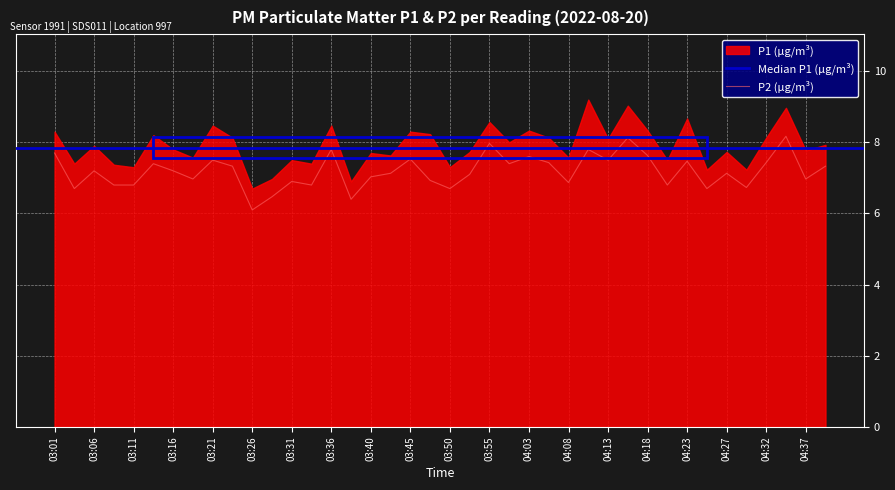

Where is the first local minimum?

03:04